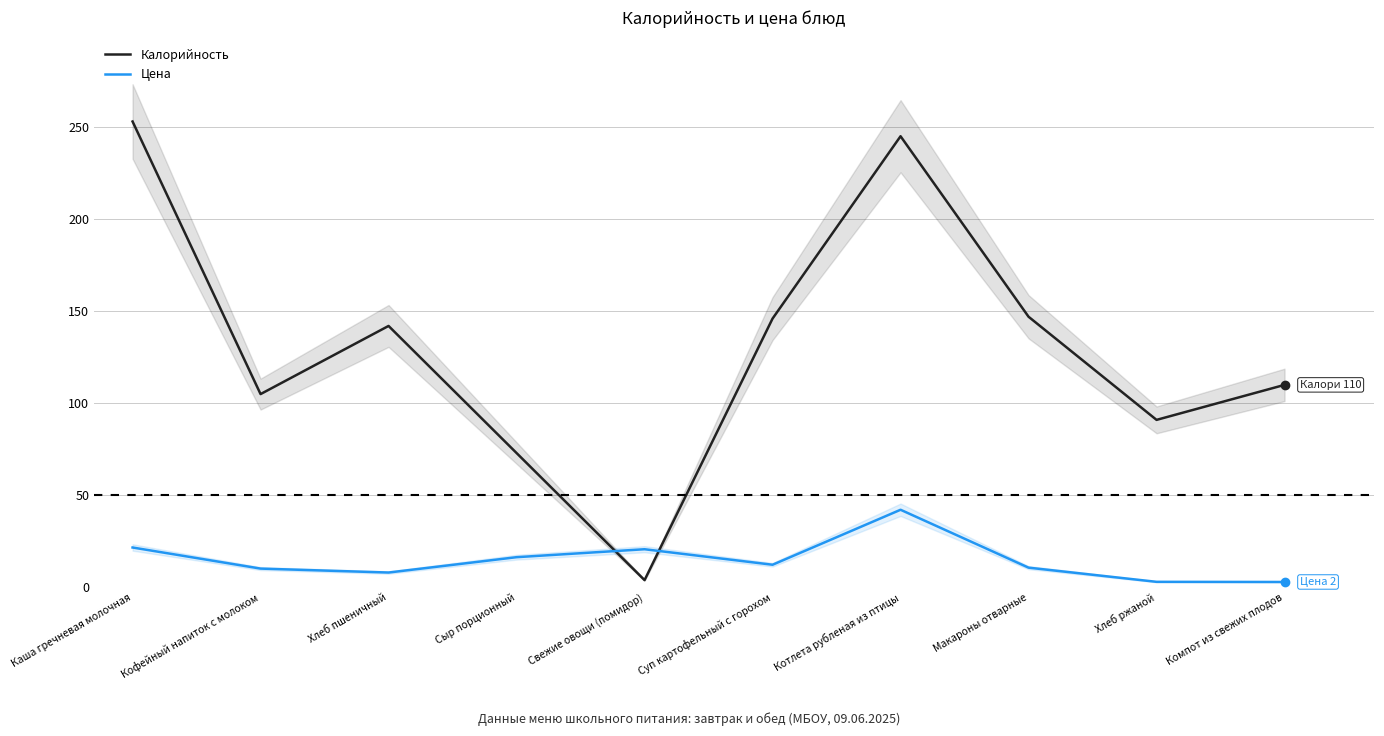

How many intersections are there between Цена and Калорийность?

2